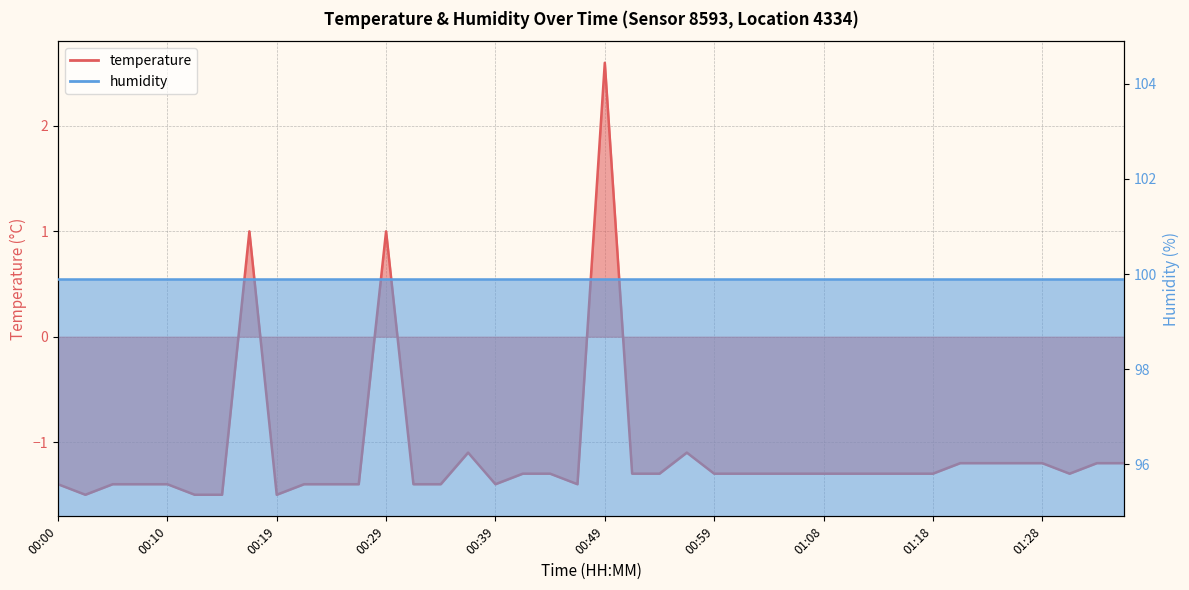

What position from the right is 00:12?

35